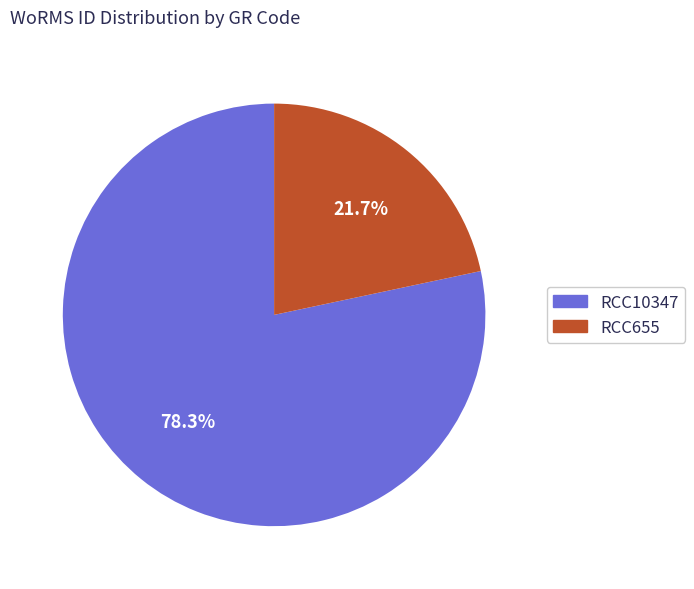

Combined, what portion of the pie is RCC10347 and RCC655?

100.0%